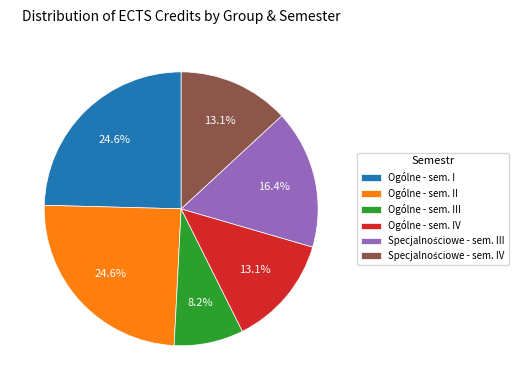

Approximately how many times larger is the value at Ogólne - sem. IV compared to Ogólne - sem. I?

0.5